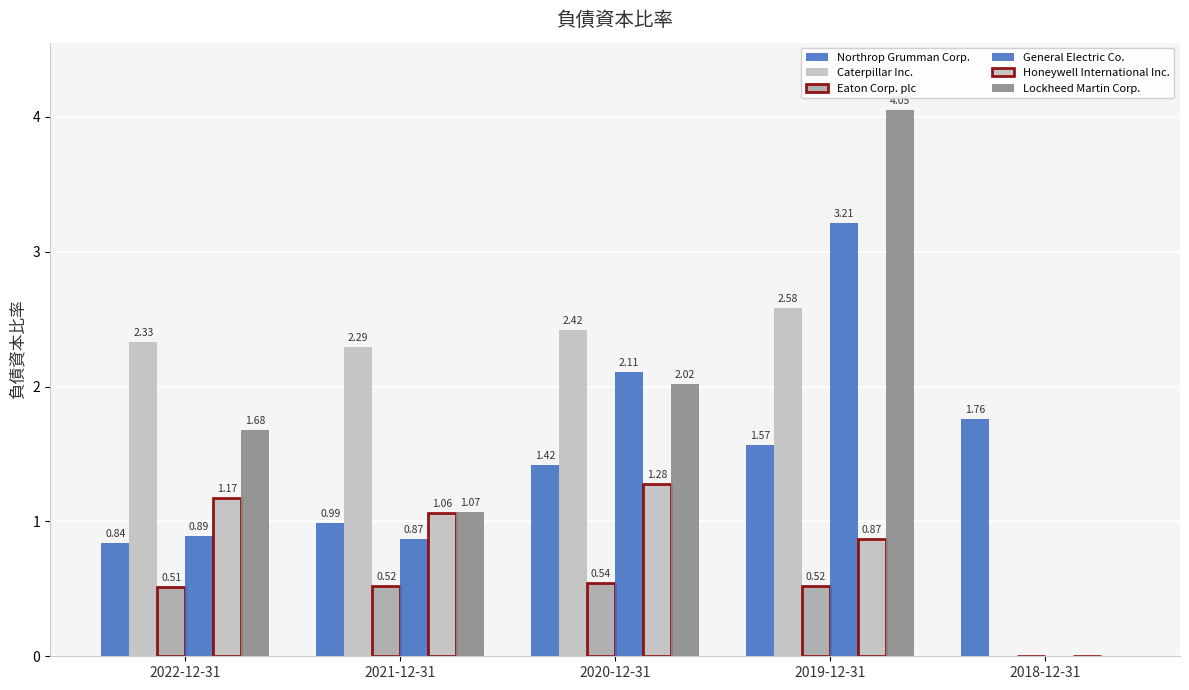

Rank the series by their maximum value, from lowest to highest.

Eaton Corp. plc, Honeywell International Inc., Northrop Grumman Corp., Caterpillar Inc., General Electric Co., Lockheed Martin Corp.